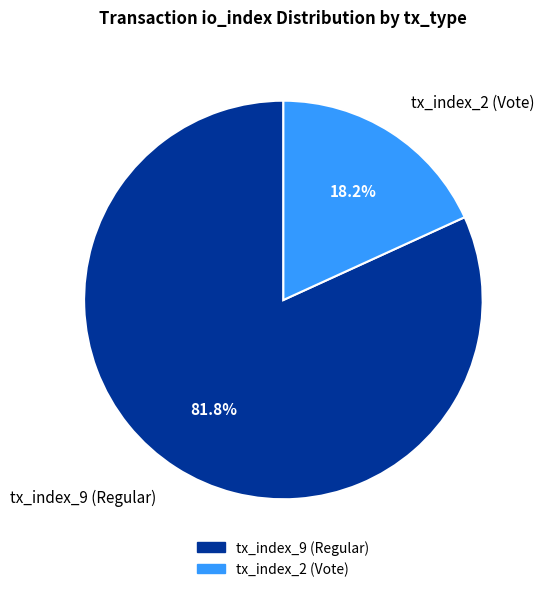

True or false: tx_index_9 (Regular) accounts for 82% of the total.

True